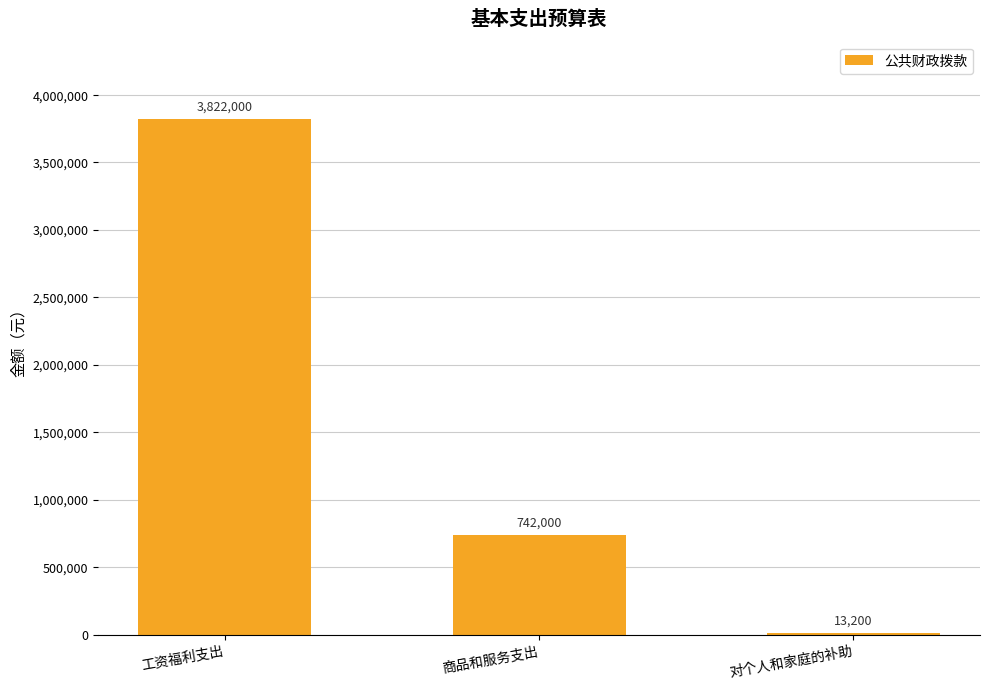

What is the ratio of the value at 工资福利支出 to the value at 商品和服务支出?

5.2